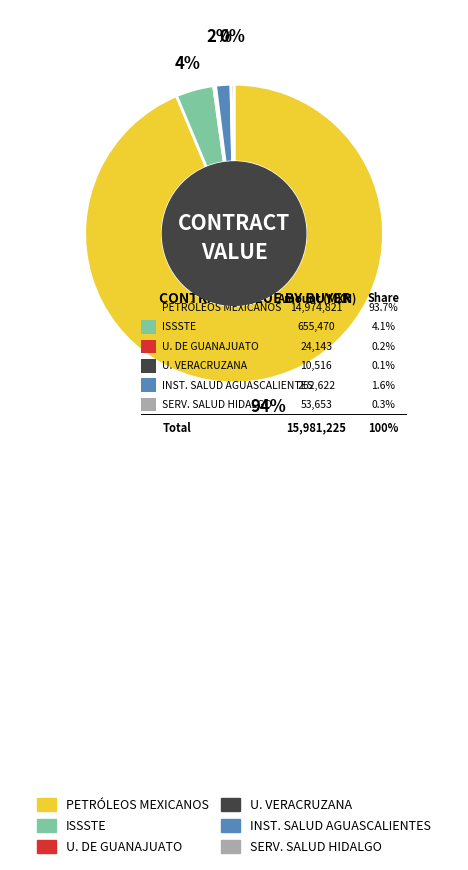

What is the change in value from UNIVERSIDAD DE GUANAJUATO to UNIVERSIDAD VERACRUZANA?

-13627.0